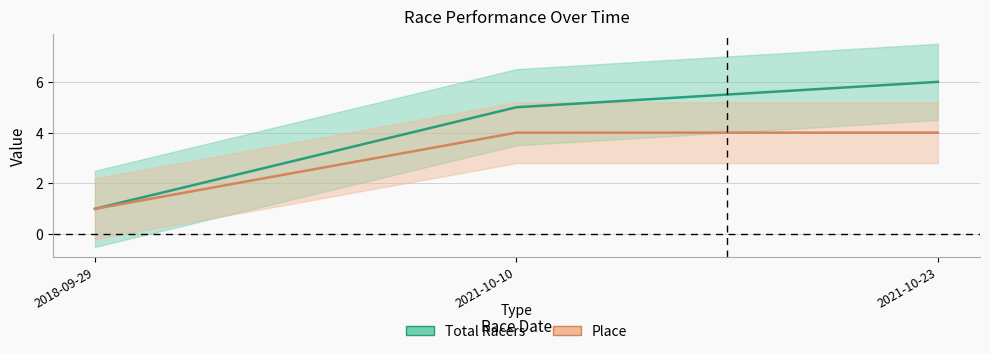

What is the total value across all series at 2018-09-29?

2